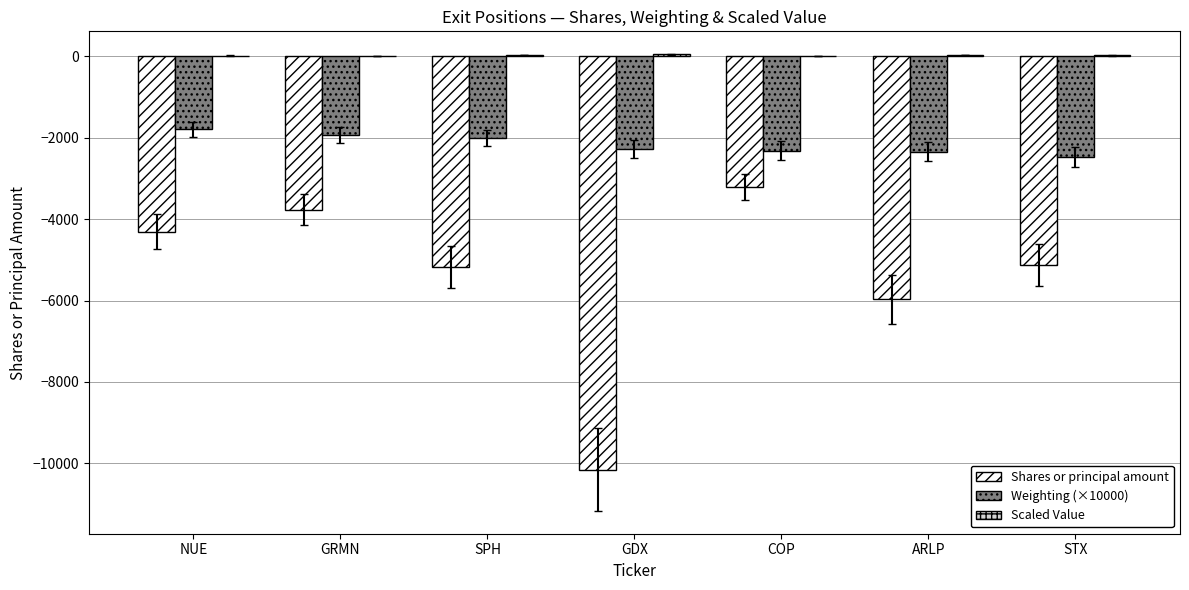

What is the highest value of the Shares or principal amount series?

-3210.0